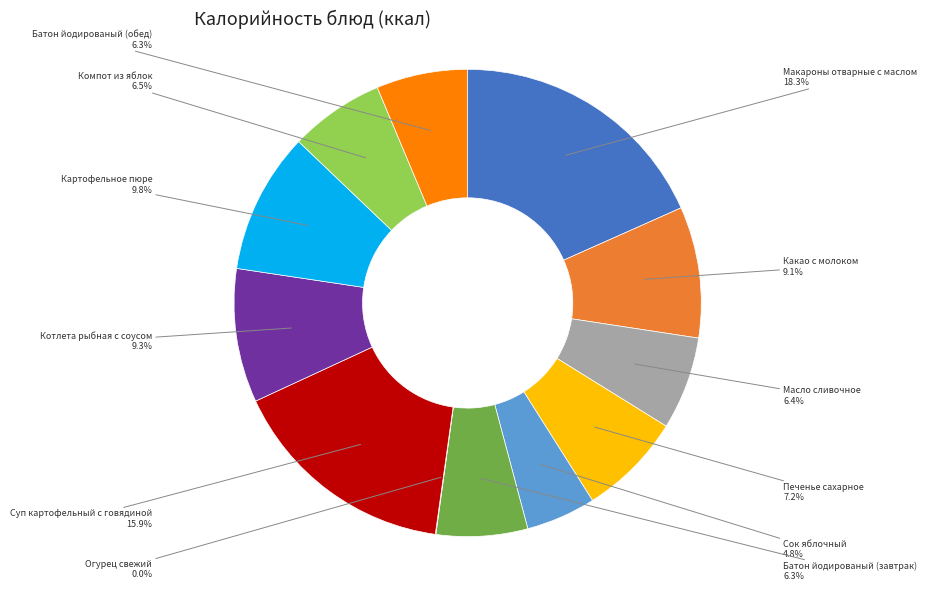

How much of the chart is everything except Сок яблочный?

95.2%